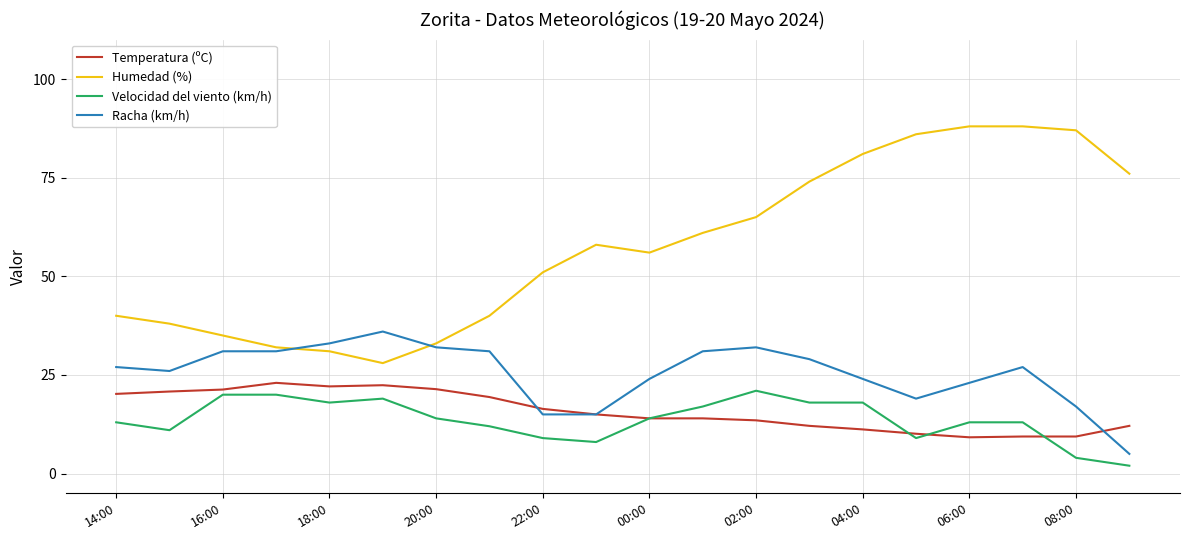

Which series has the largest total across all categories?

Humedad (%)